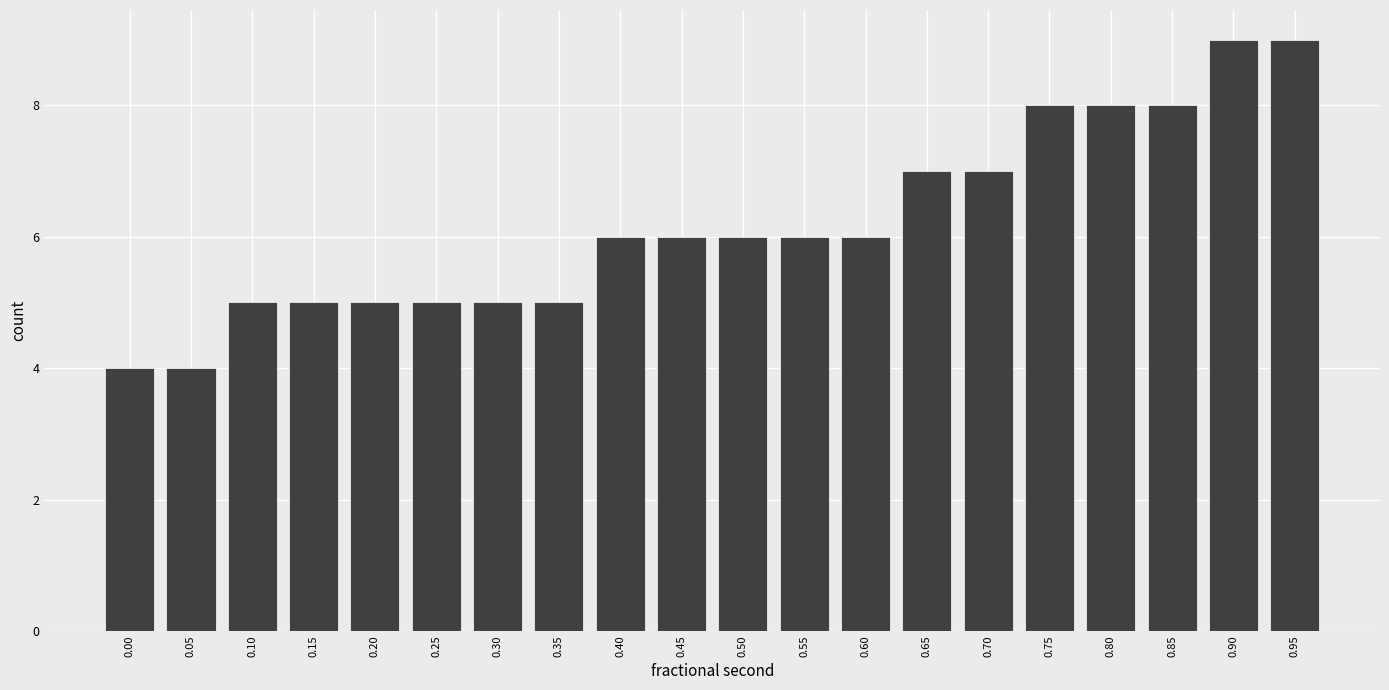

Reading left to right, what are all the values shown in this chart?

0.00=4	0.05=4	0.10=5	0.15=5	0.20=5	0.25=5	0.30=5	0.35=5	0.40=6	0.45=6	0.50=6	0.55=6	0.60=6	0.65=7	0.70=7	0.75=8	0.80=8	0.85=8	0.90=9	0.95=9